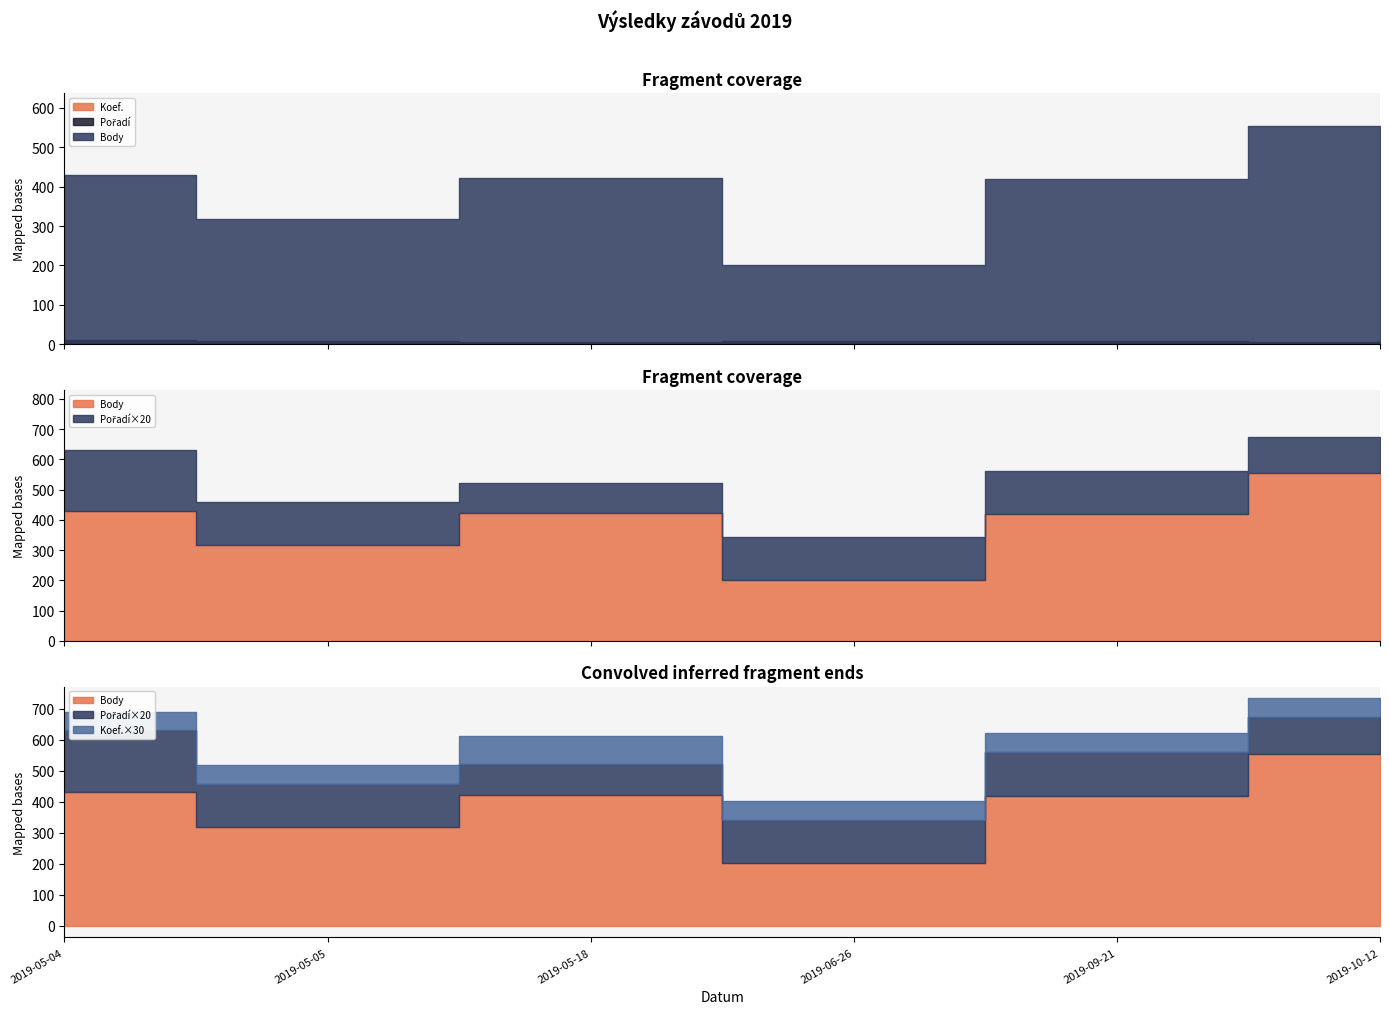

True or false: Pořadí has more than 1 interior local peaks.

False